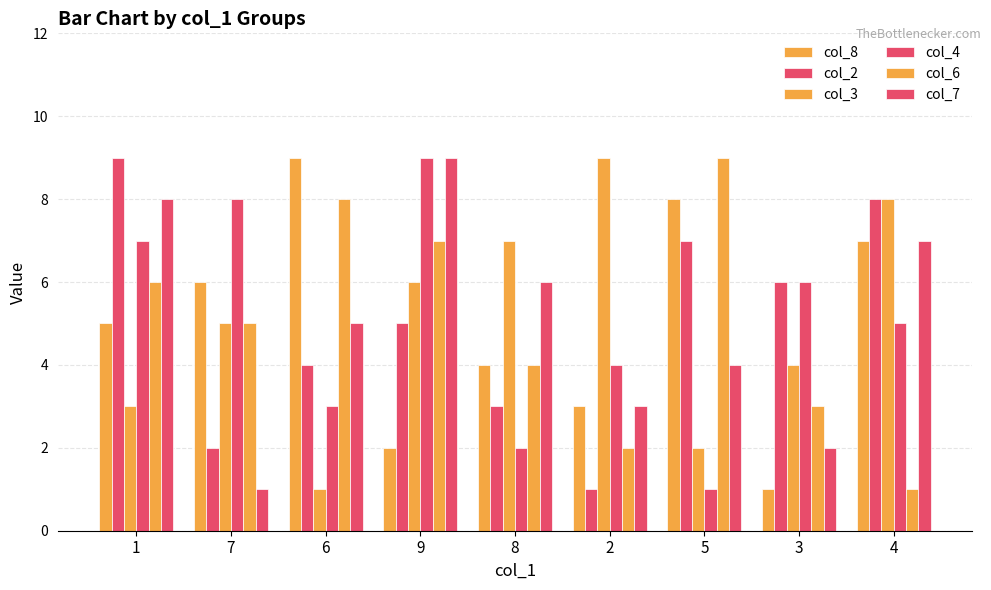

Count the col_7 values in the range 3 to 7.

5